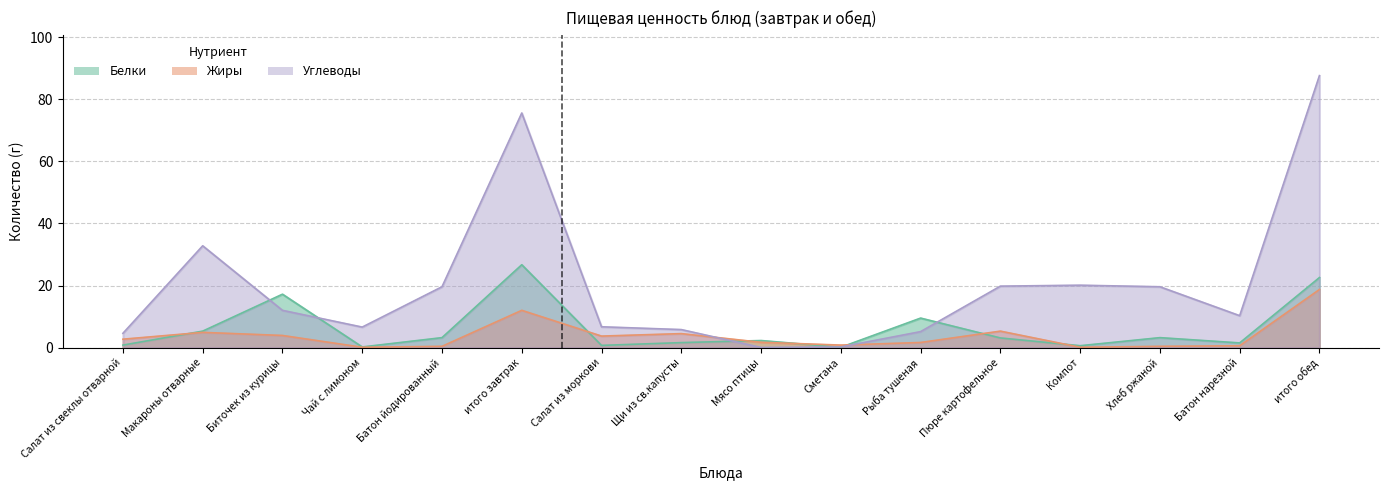

List the series in order of their peak value, highest first.

Углеводы, Белки, Жиры